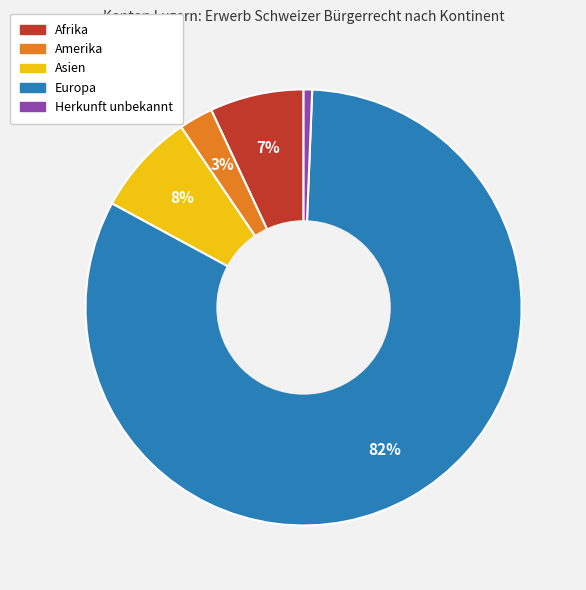

Is there a majority slice in this chart?

Yes